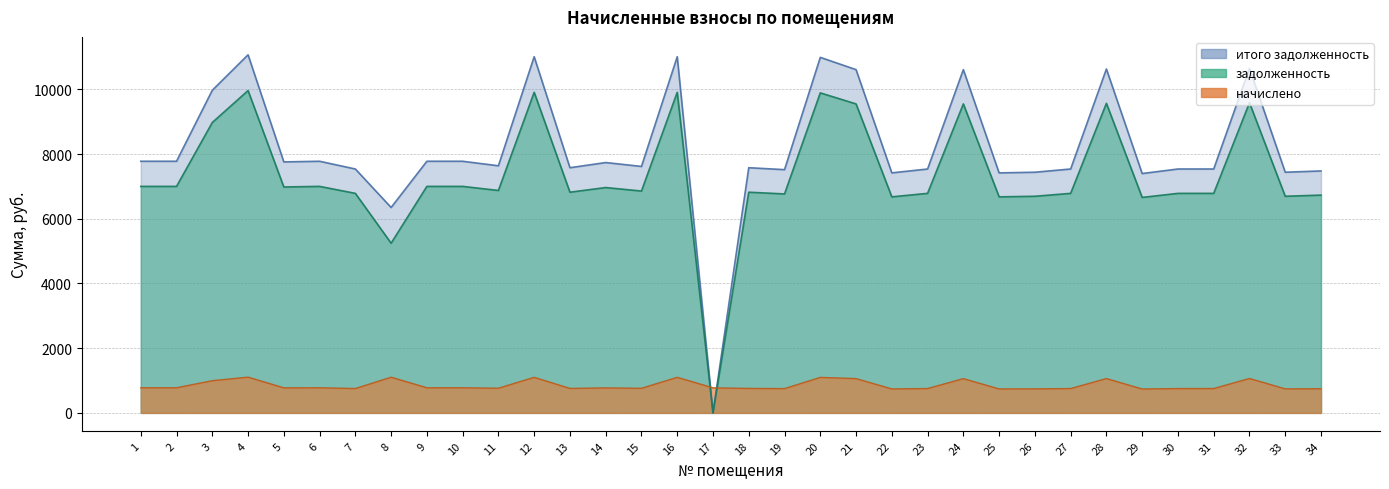

How many series are shown in this chart?

3